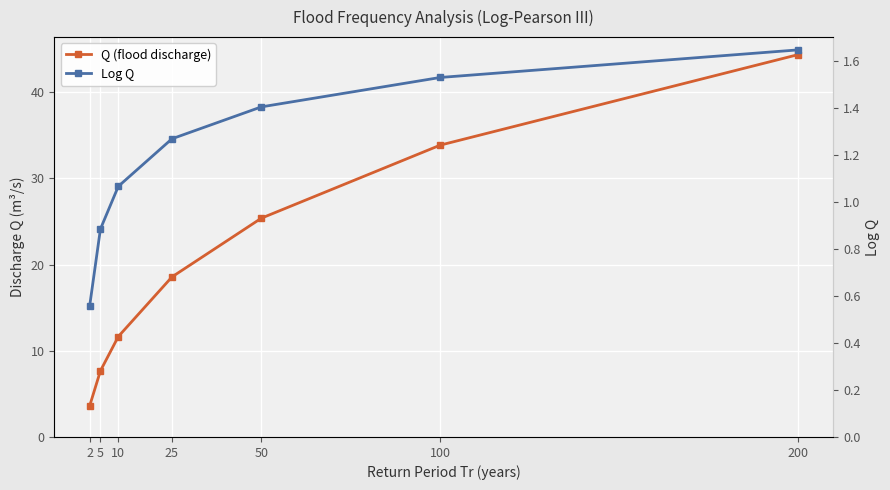

Is the value of Log Q at 5 greater than the value of Q (flood discharge) at 200?

No